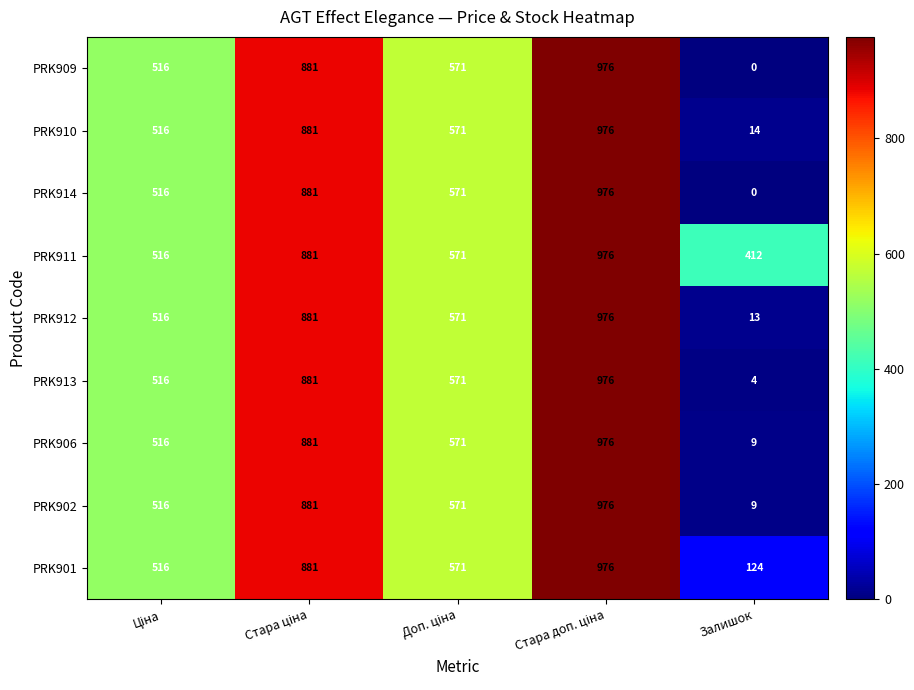

Is it true that PRK901 equals 124 at Залишок?

True